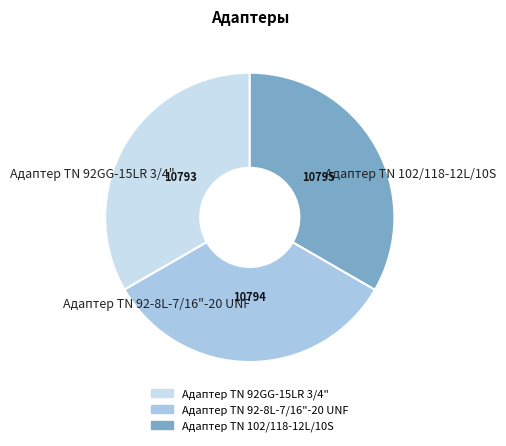

Does any single category account for the majority?

No